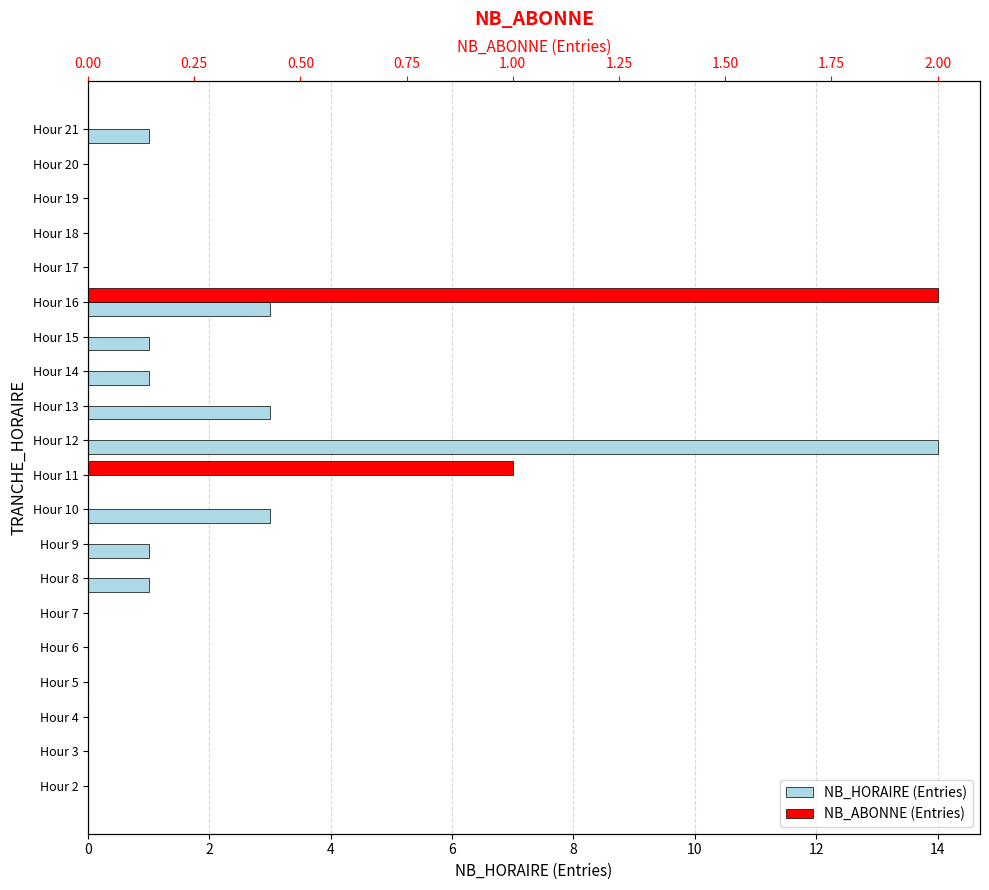

Count the number of data series in this chart.

2